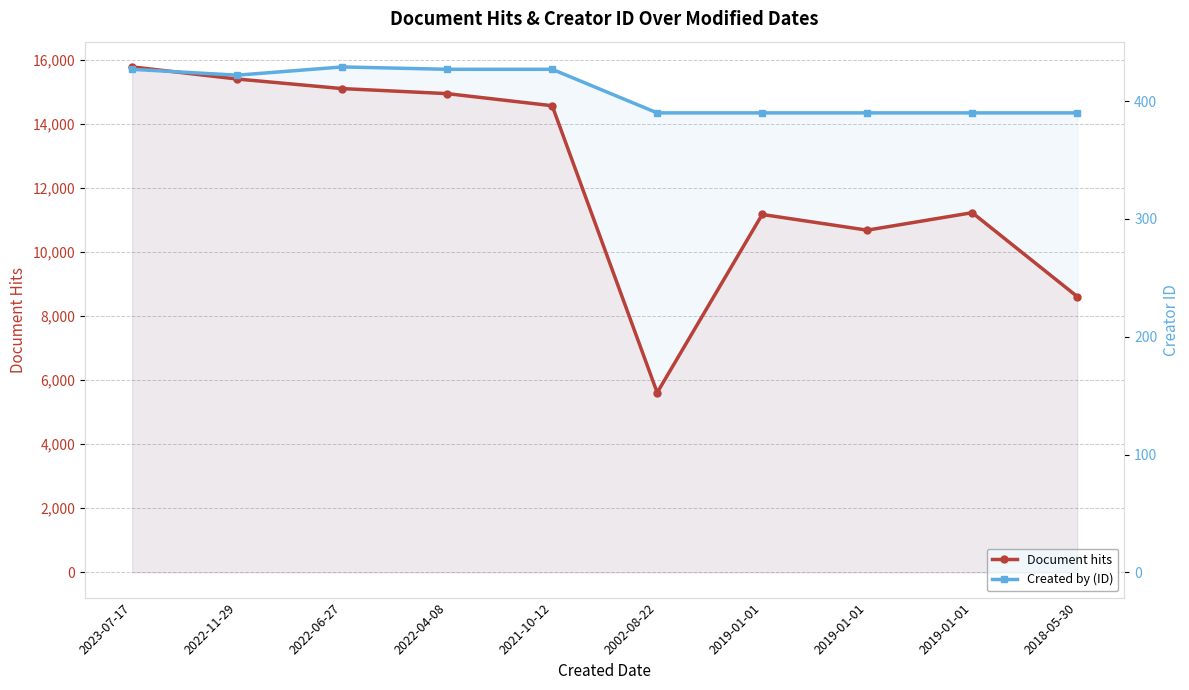

List the series in order of their overall mean, lowest first.

Created by (ID), Document hits